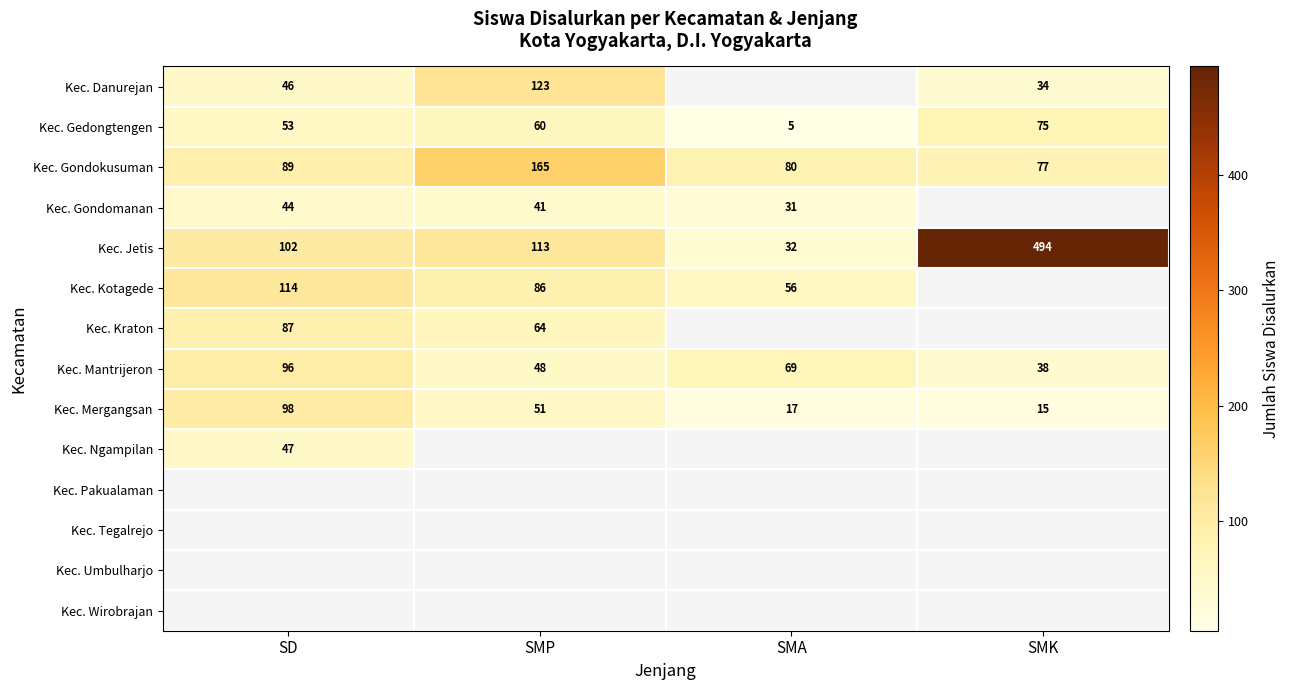

At which label does Kec. Mergangsan reach its minimum?

SMK